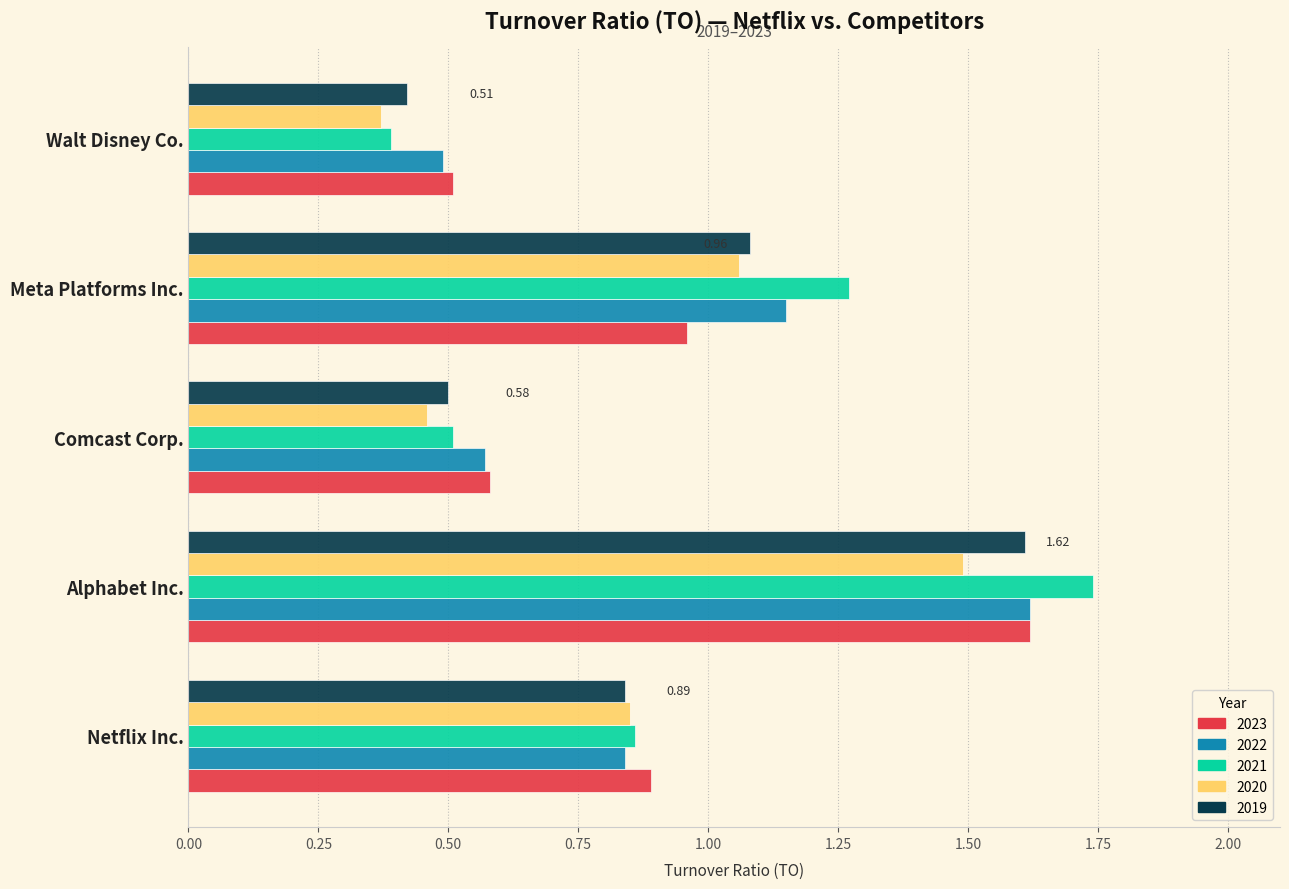

Which series changed the most between Comcast Corp. and Meta Platforms Inc.?

2021